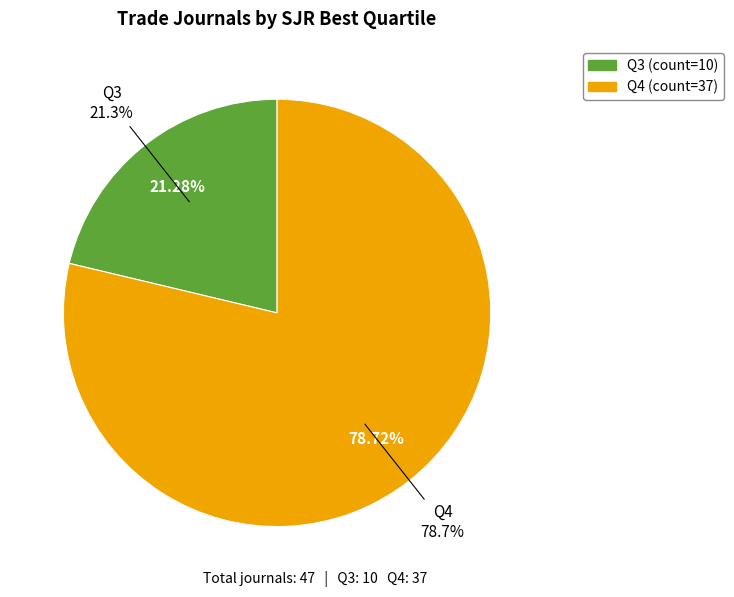

Approximately how many times larger is the value at Q4 compared to Q3?

3.7